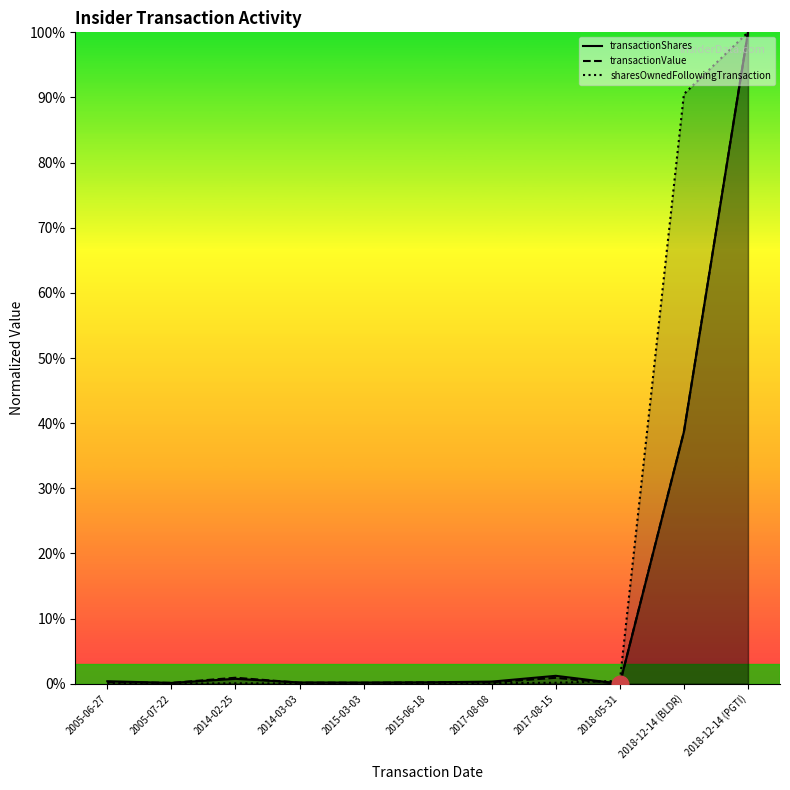

How many interior local valleys does the sharesOwnedFollowingTransaction series have?

2